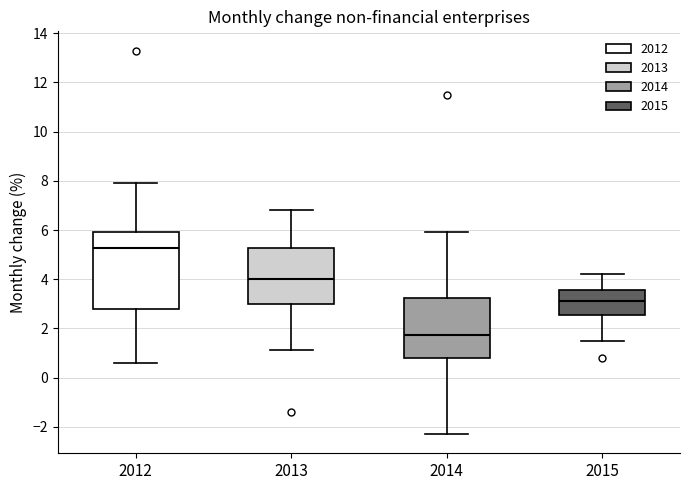

Which box has the lowest median line?

2014